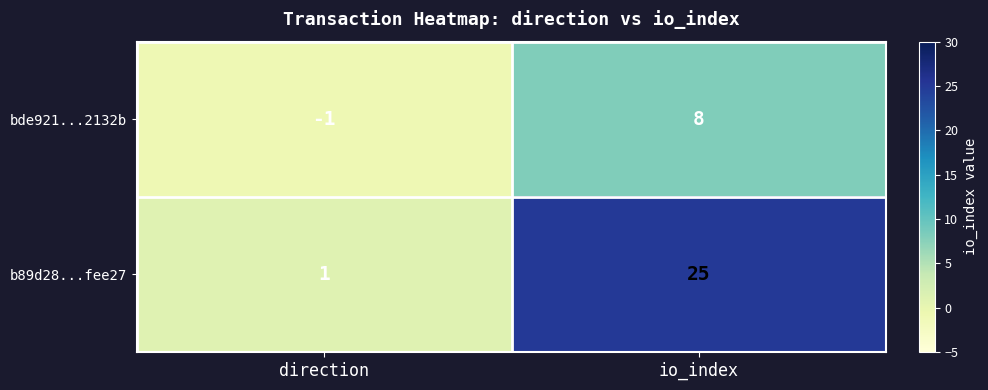

Reading left to right, what are all the values shown in this chart?

bde921...2132b: -1	8
b89d28...fee27: 1	25